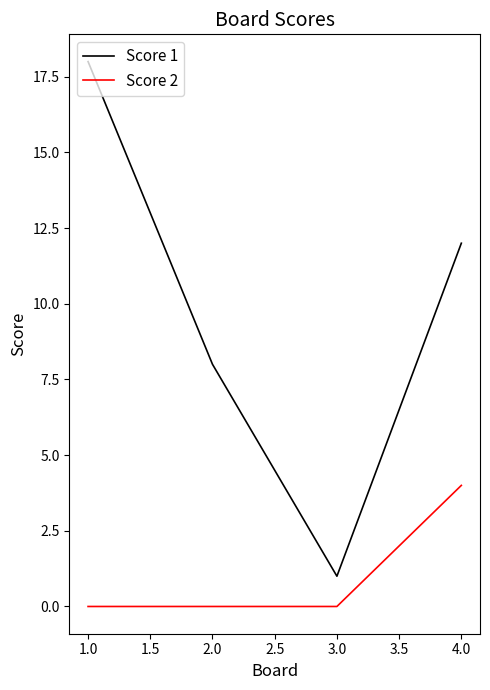

True or false: Score 2 and Score 1 cross at least once.

False